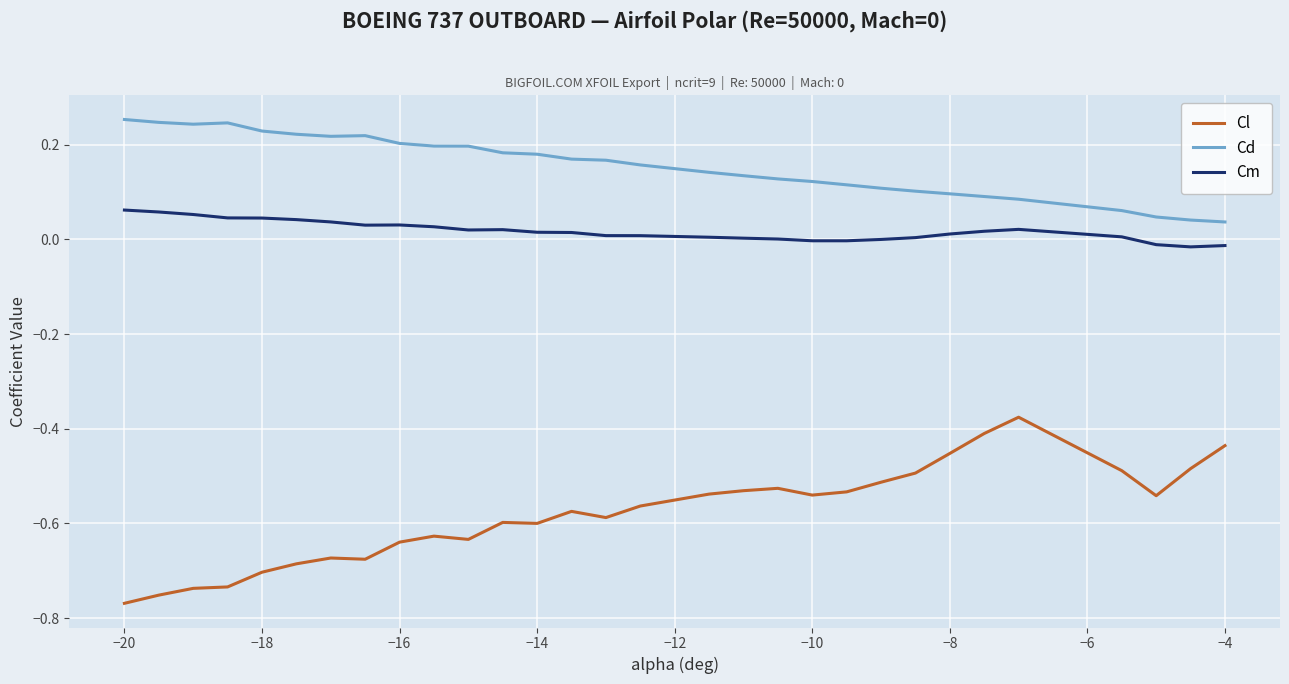

Rank the series by their average value, from lowest to highest.

Cl, Cm, Cd